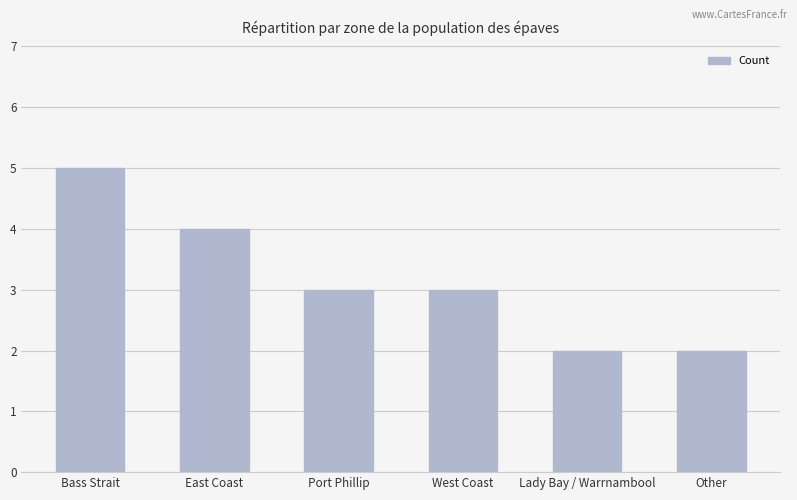

What is the change in value from Port Phillip to Lady Bay / Warrnambool?

-1